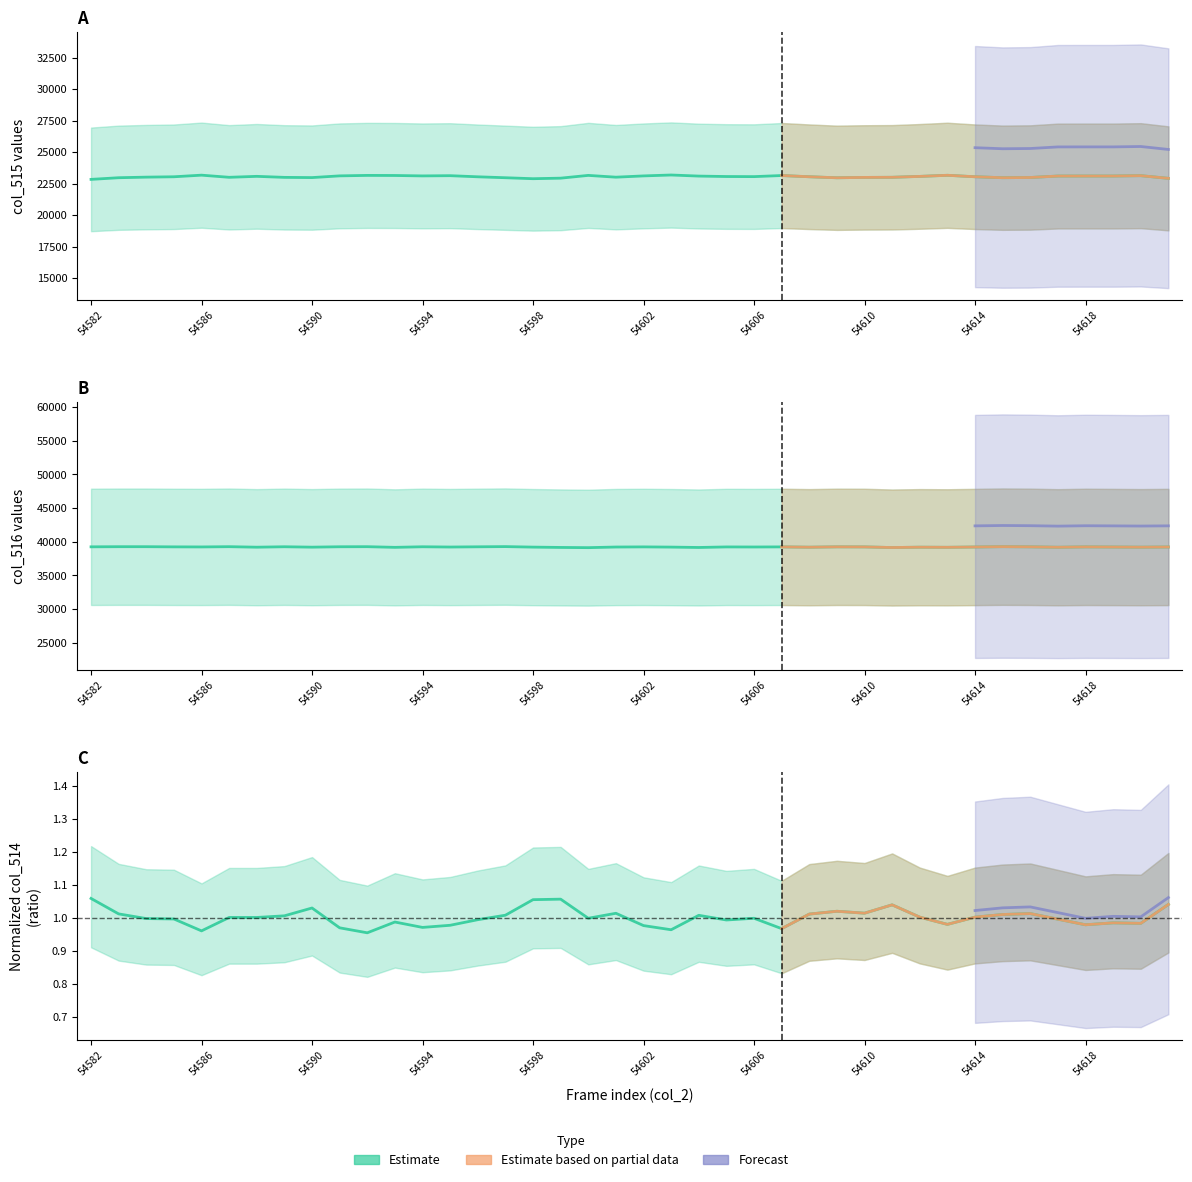

What is the difference between the maximum and minimum values in the col_516 series?

156.0